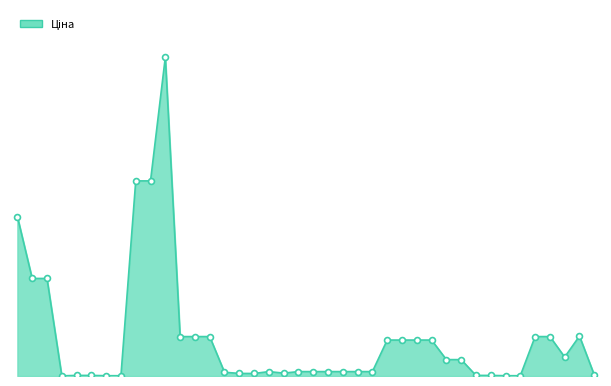

Does the chart have visible grid lines?

No